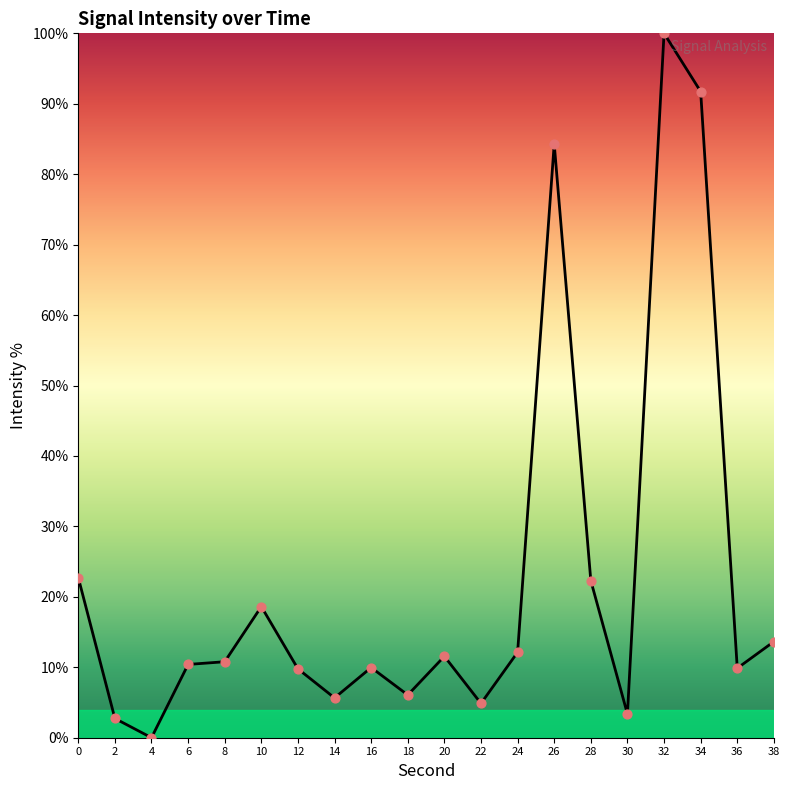

Which has a higher value, 14 or 16?

16